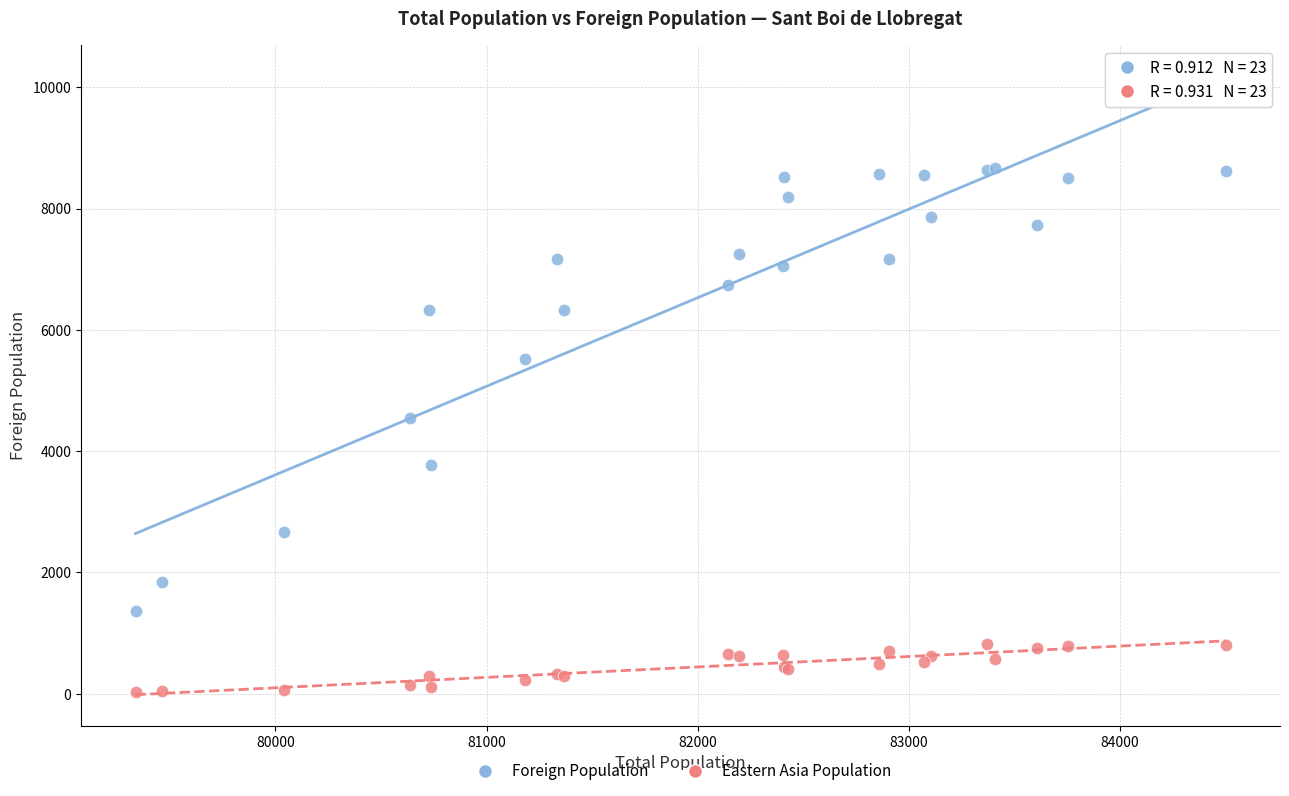

Which series contains the lowest Y value?

Eastern Asia Population